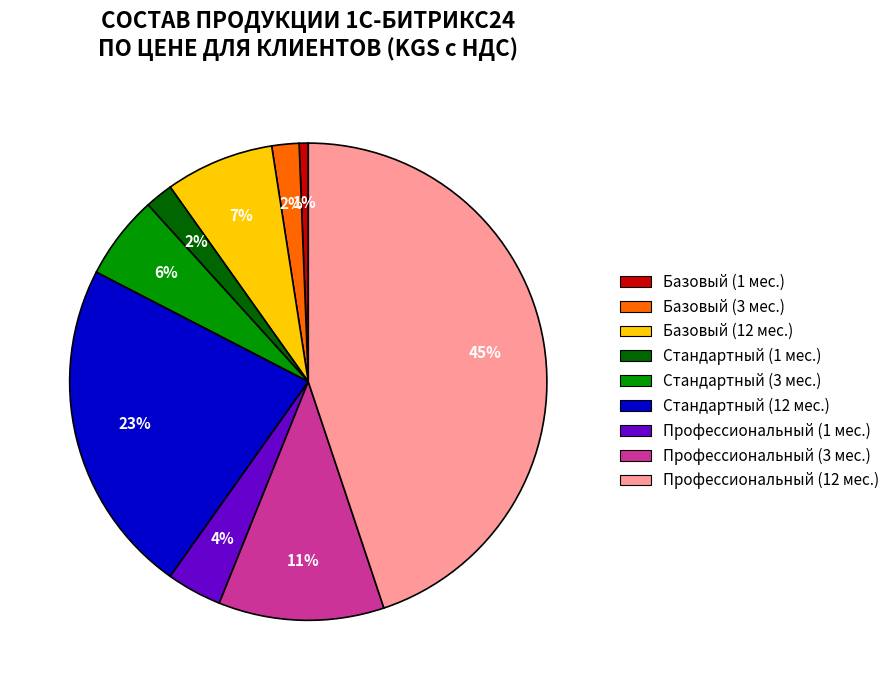

To the nearest percent, what percentage of the pie is Базовый (12 мес.)?

7%